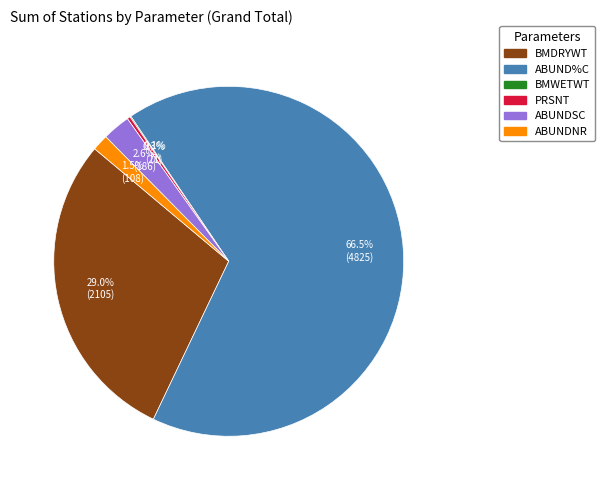

Do ABUND%C and ABUNDSC together represent more than half of the pie?

Yes